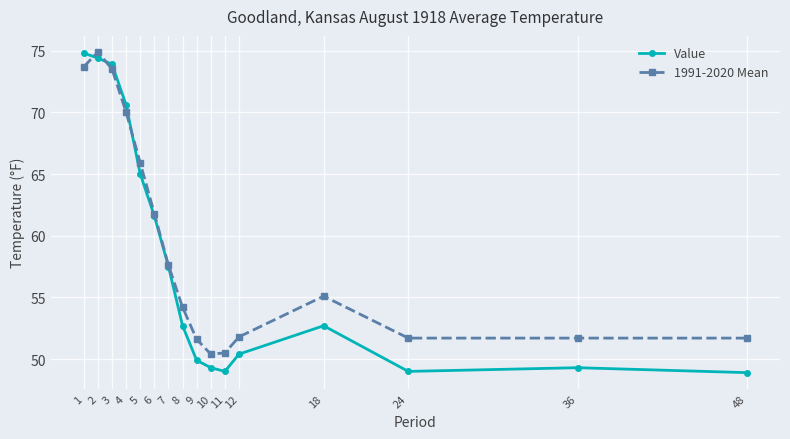

Is the value of Value at 6 greater than the value of 1991-2020 Mean at 10?

Yes